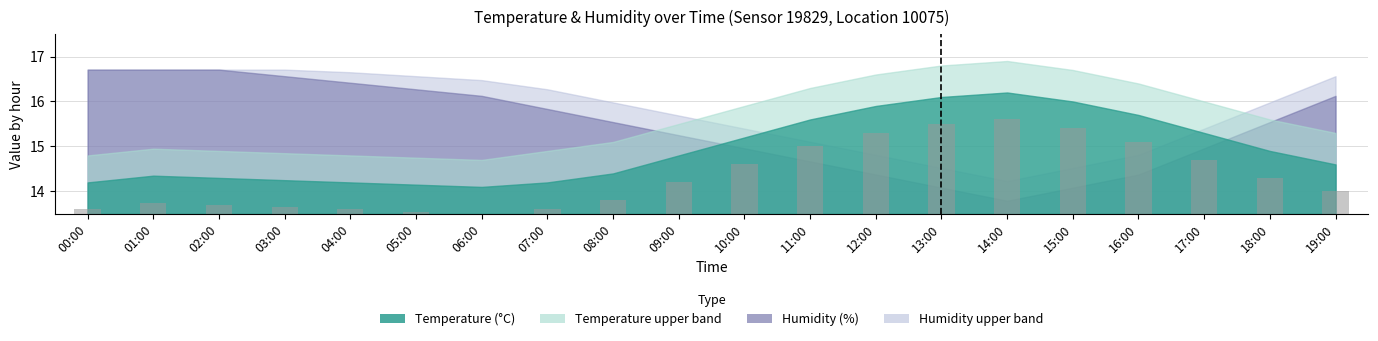

List the labels in order of value, smallest first.

06:00, 05:00, 00:00, 04:00, 07:00, 03:00, 02:00, 01:00, 08:00, 19:00, 09:00, 18:00, 10:00, 17:00, 11:00, 16:00, 12:00, 15:00, 13:00, 14:00